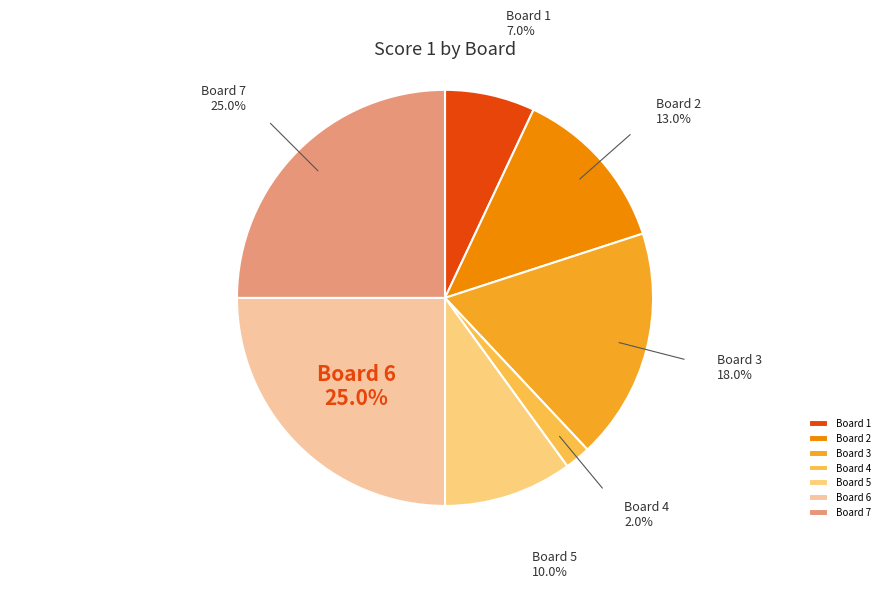

Approximately how many times larger is the value at Board 6 compared to Board 7?

1.0